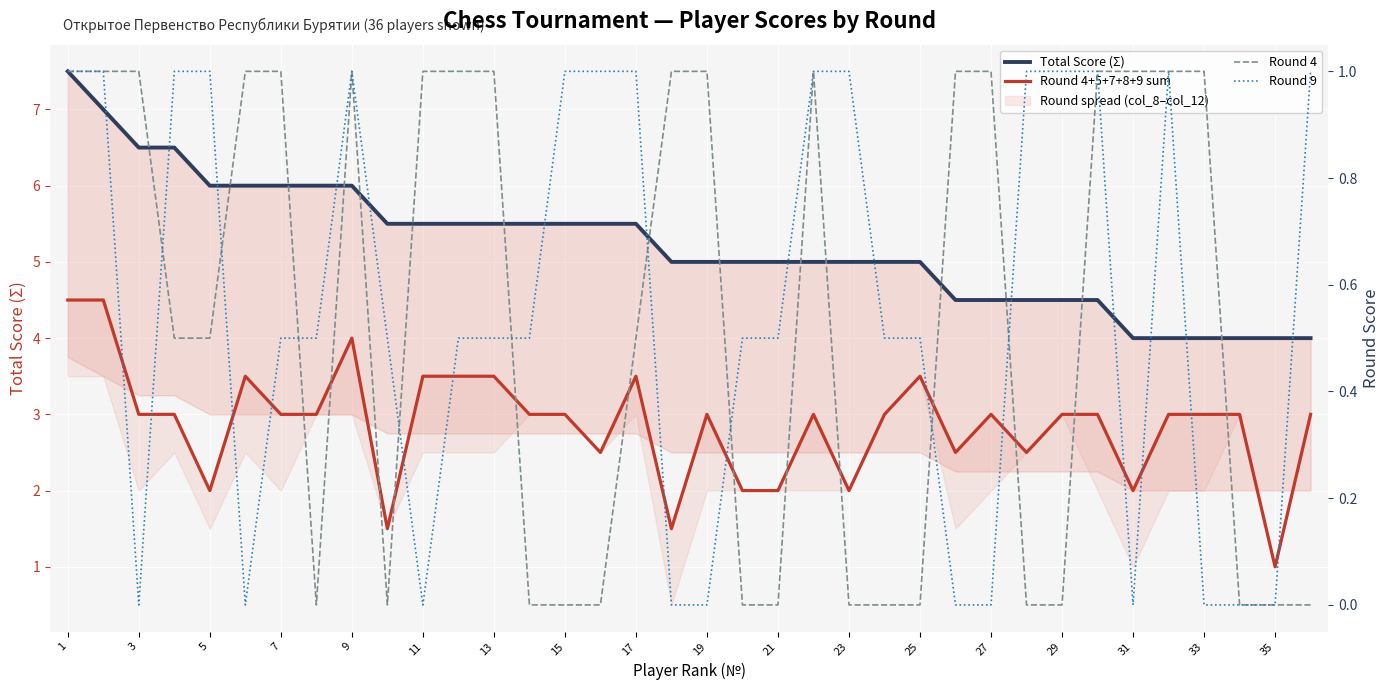

True or false: Round 9 and Round 4+5+7+8+9 sum cross at least once.

False